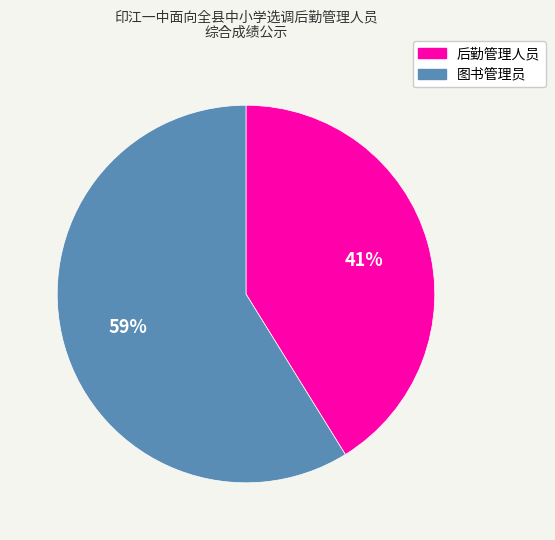

How many segments does this pie chart have?

2